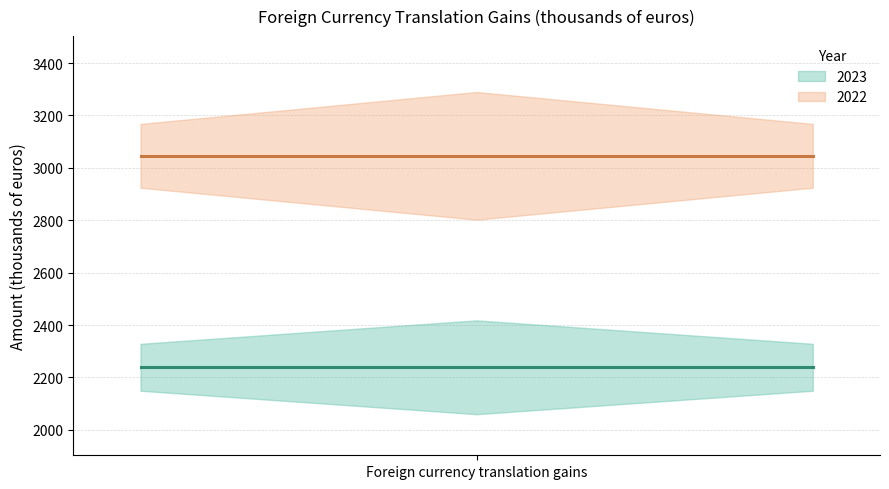

Reading left to right, what are all the values shown in this chart?

2023 (line): 2239	2239	2239
2022 (line): 3046	3046	3046